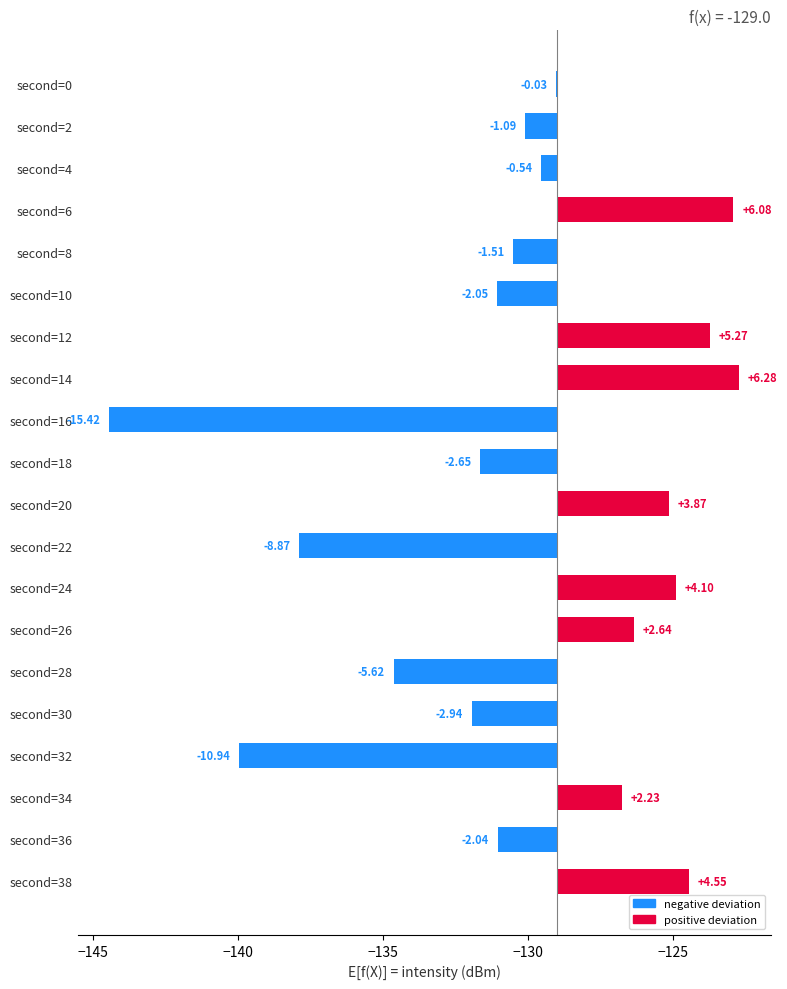

What is the value of the 17th bar from the left?

-10.9